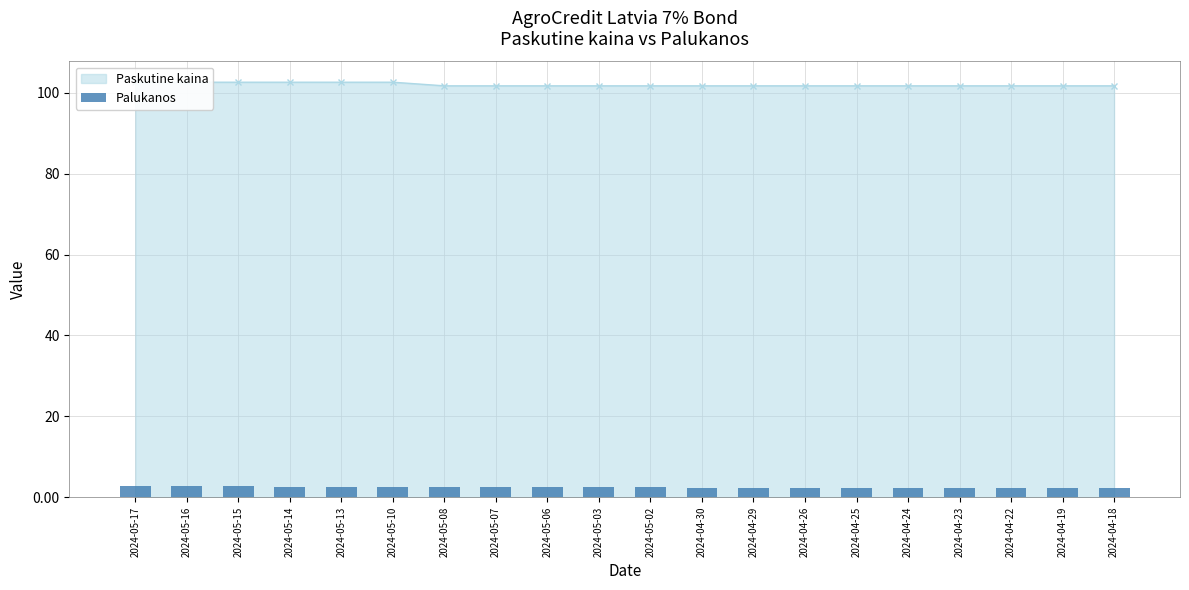

What position from the right is 2024-05-10?

15